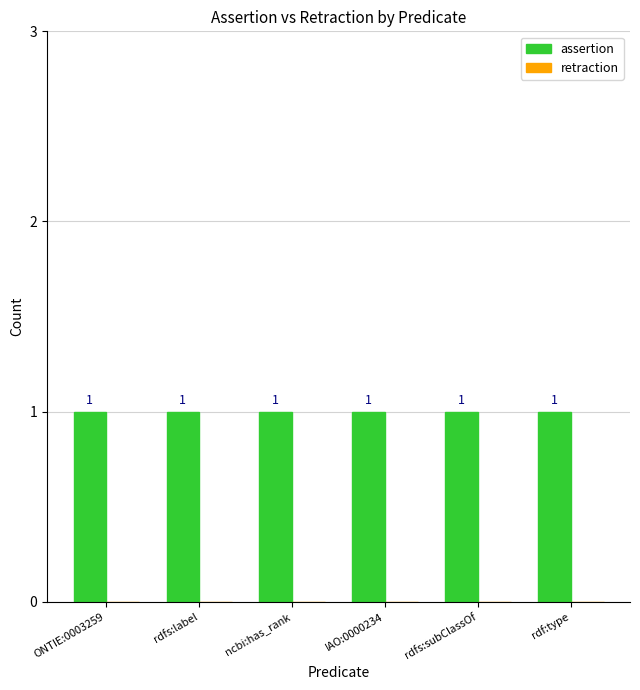

Which series has the widest spread of values?

assertion